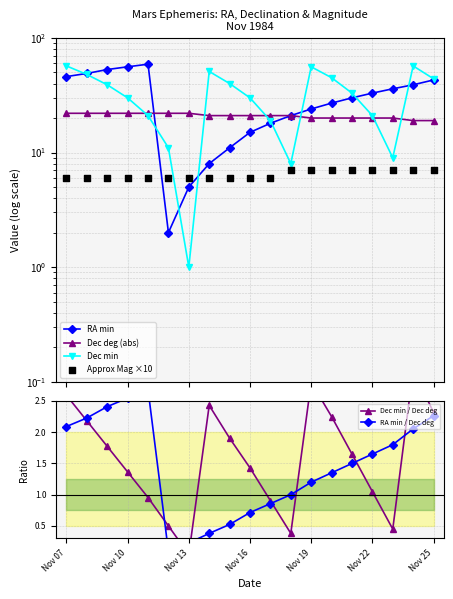

Which series has the largest total across all categories?

Dec min